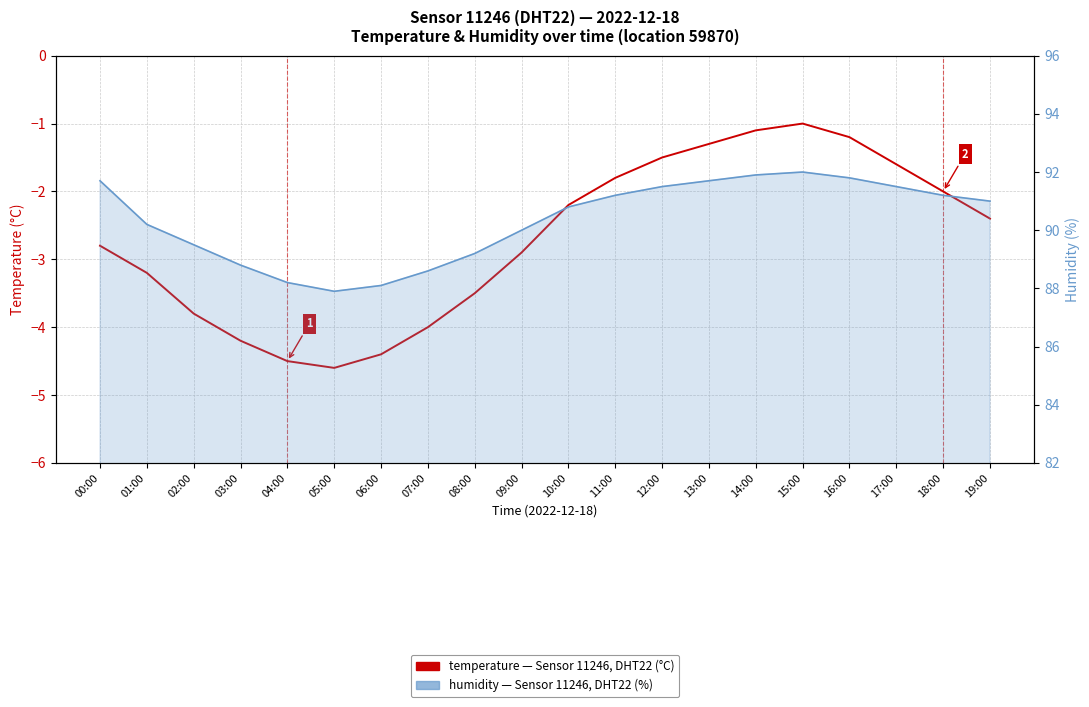

What is the difference between the humidity (%) values at 09:00 and 00:00?

1.7